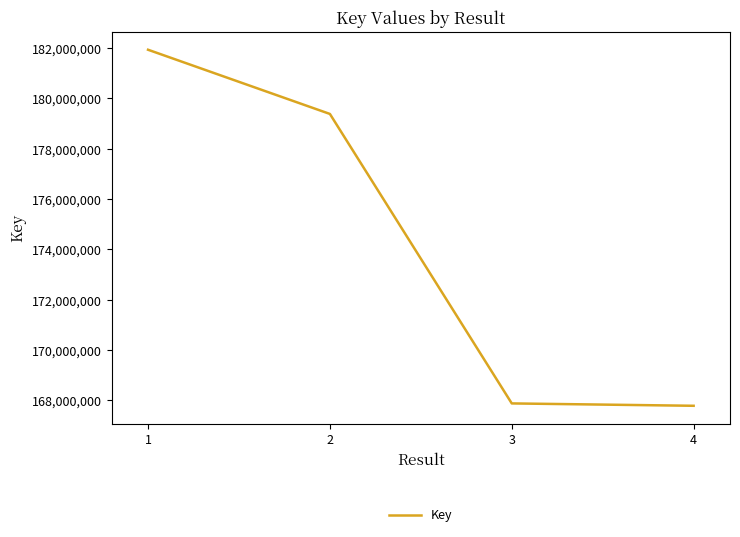

What is the sum of all values?

696986187